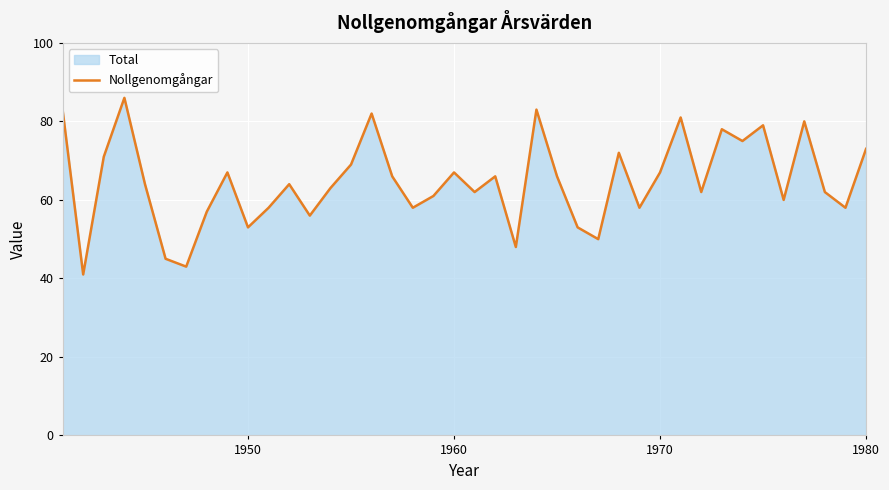

What is the difference between the maximum and minimum values?

45